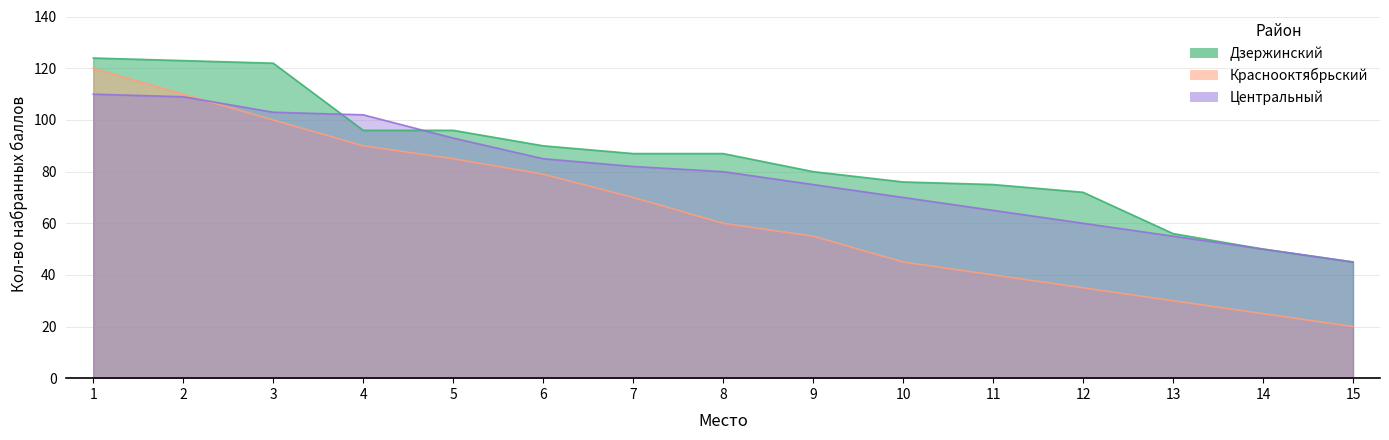

How many data points in Краснооктябрьский are less than 60?

7